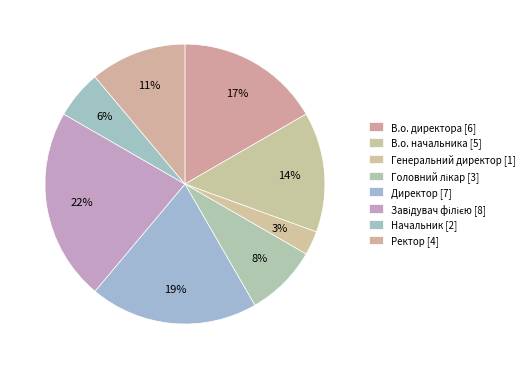

Is there any slice that represents more than half of the pie?

No